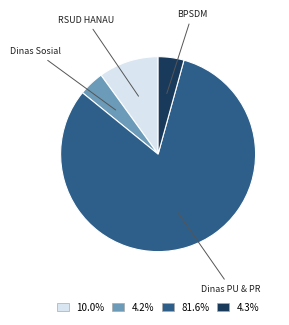

Is there any slice that represents more than half of the pie?

Yes